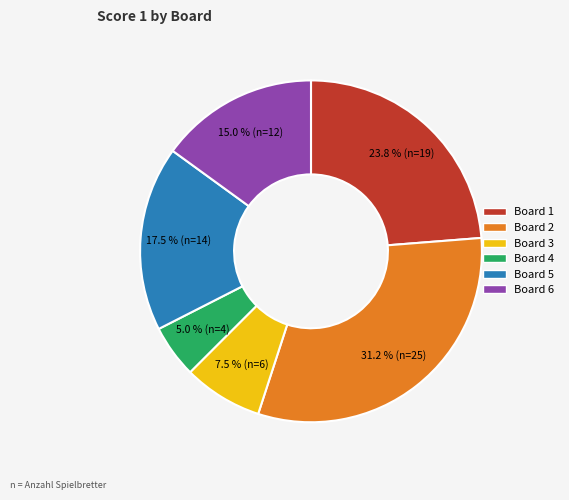

Which slice is the largest?

Board 2